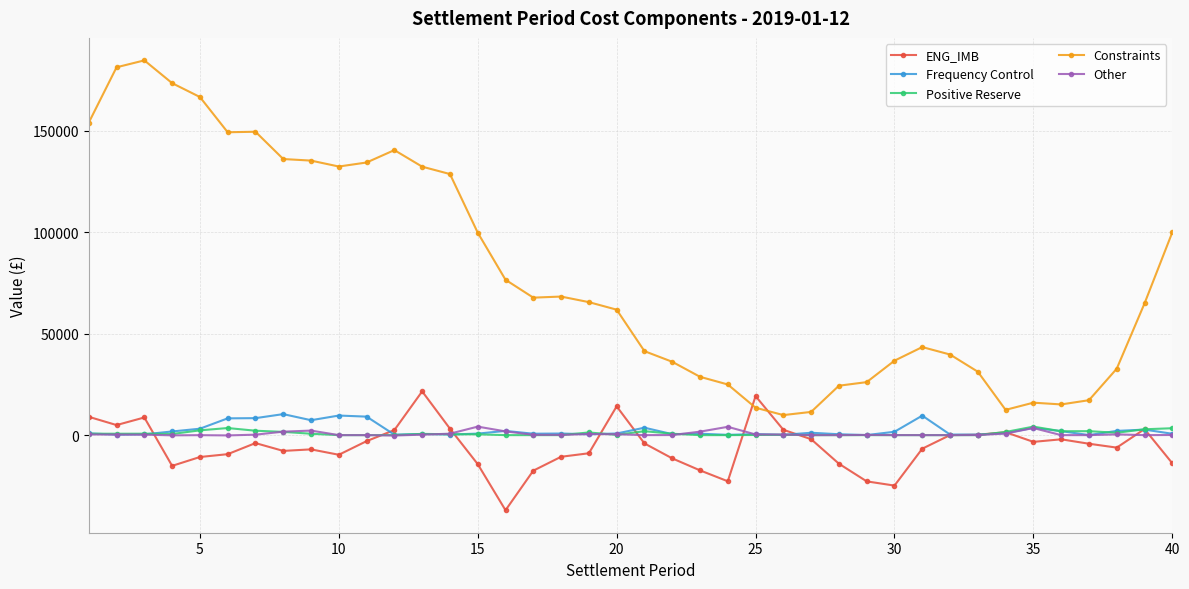

What is the minimum value shown in the chart?

-37010.6